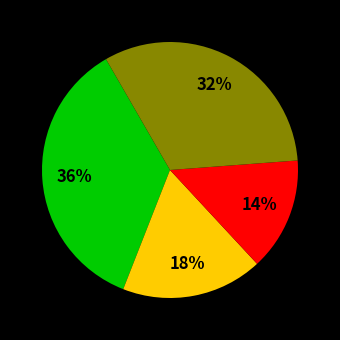

Is there any slice that represents more than half of the pie?

No